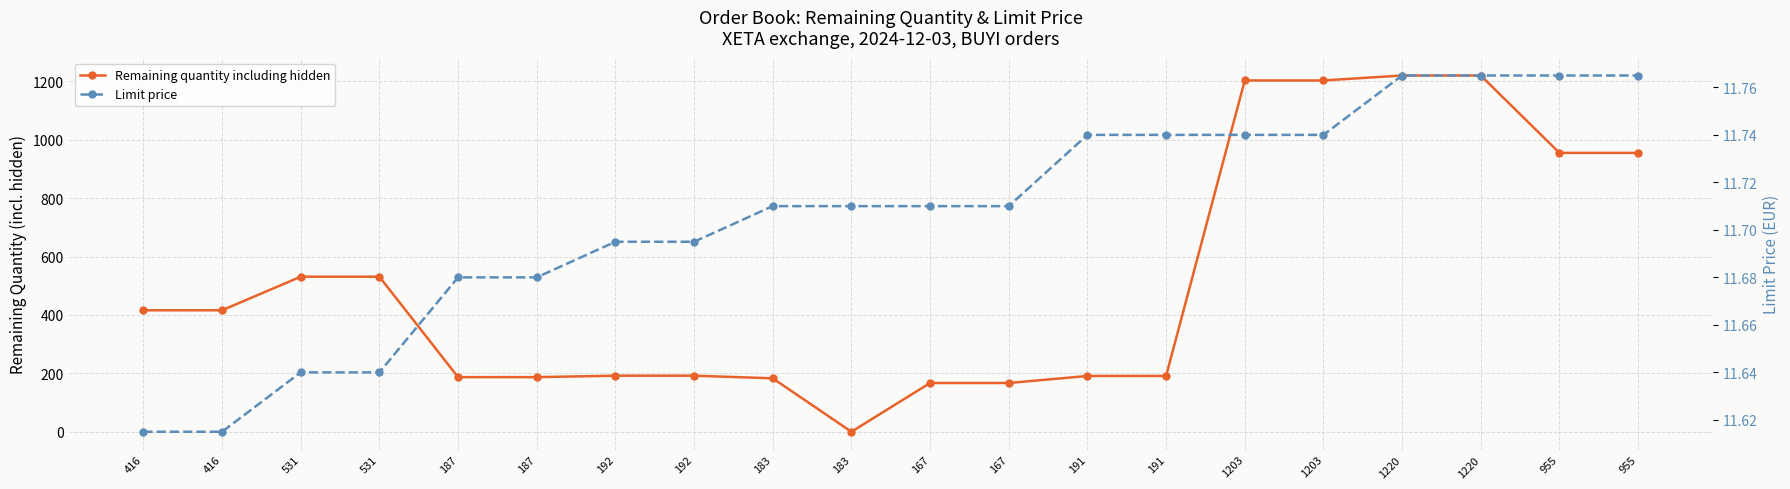

Is the value of Remaining quantity including hidden at 187 greater than the value of Limit price at 1220?

Yes